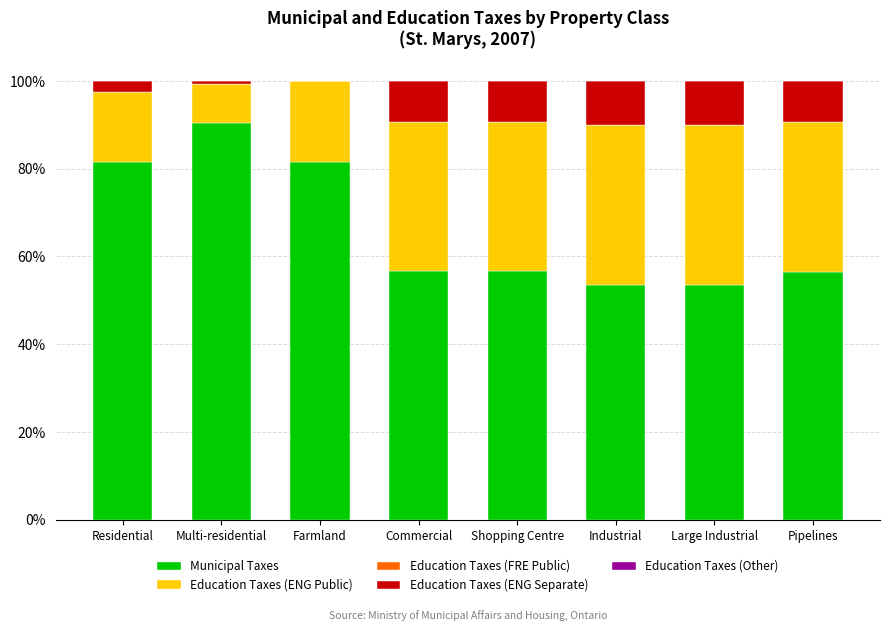

Count the number of categories in the chart.

8